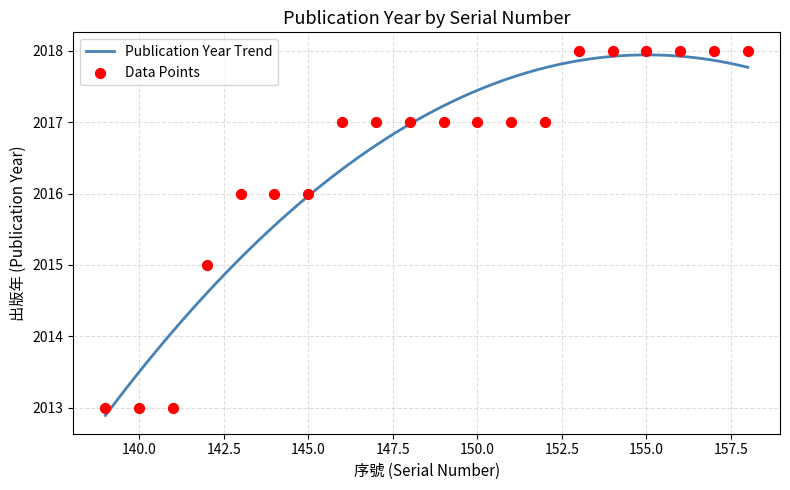

What is the change in value from 140 to 146?

+4